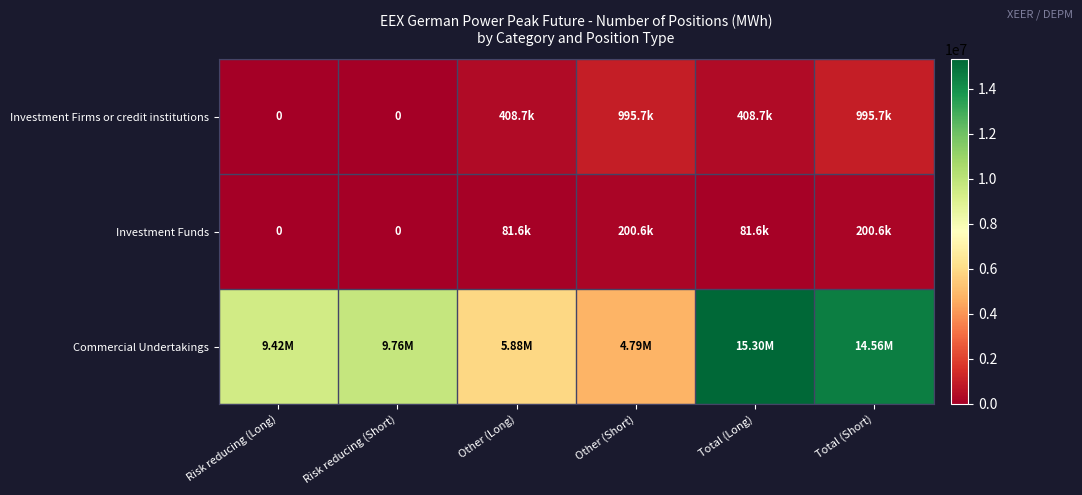

At which label does Investment Funds first exceed 81612?

Other (Short)